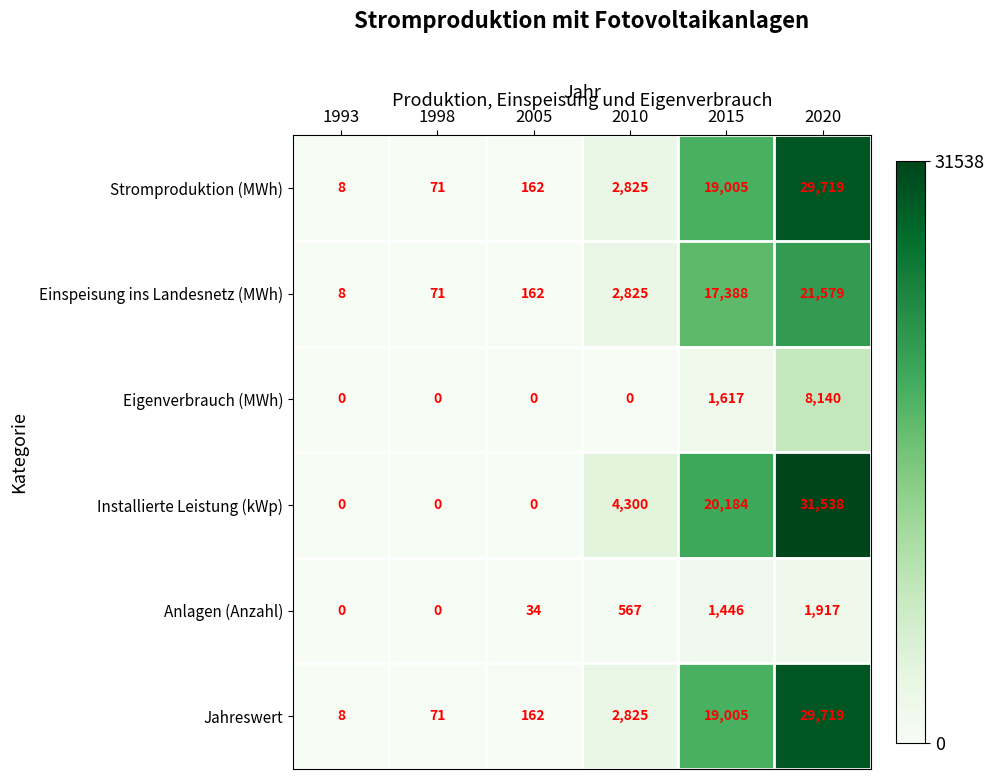

List the labels in order of Jahreswert value, largest first.

2020, 2015, 2010, 2005, 1998, 1993